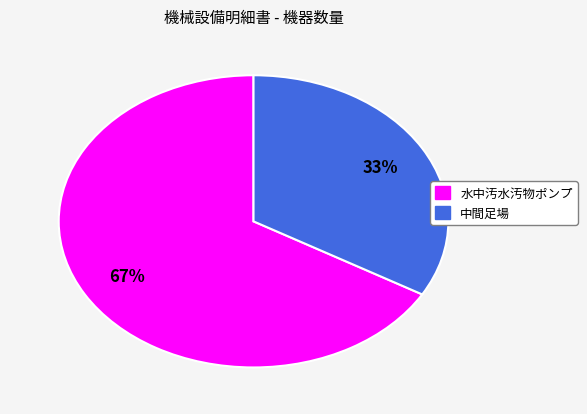

True or false: 水中汚水汚物ポンプ accounts for 77% of the total.

False